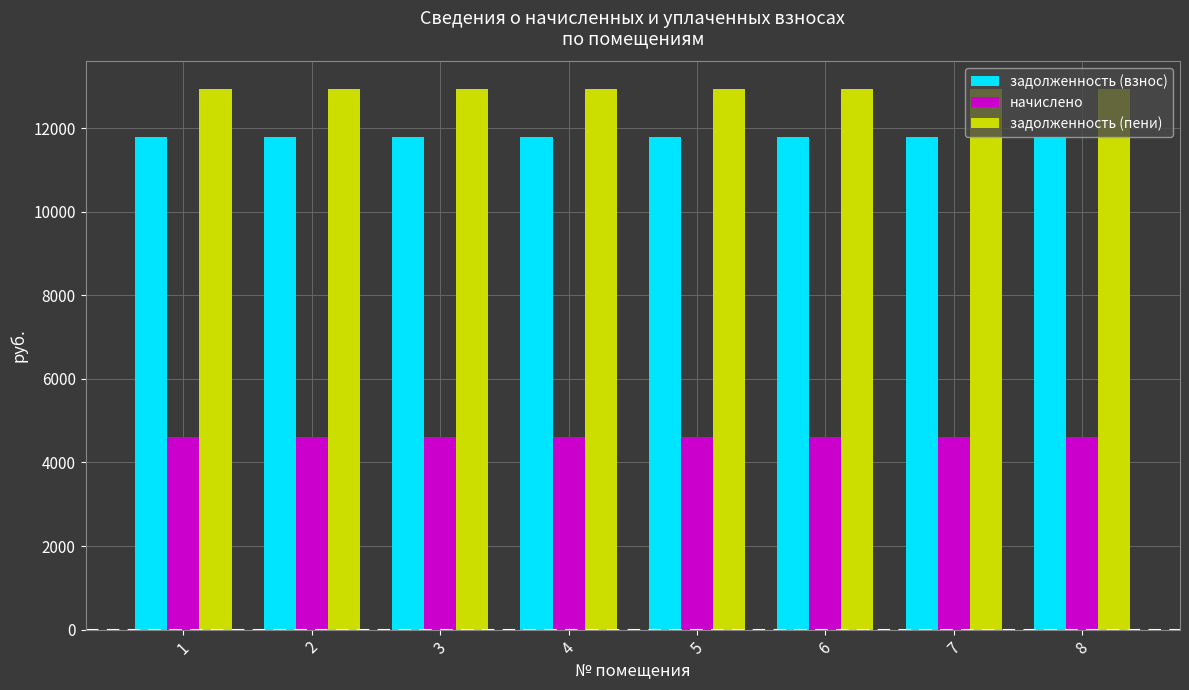

Is the value of задолженность (взнос) at 6 greater than the value of задолженность (пени) at 7?

No